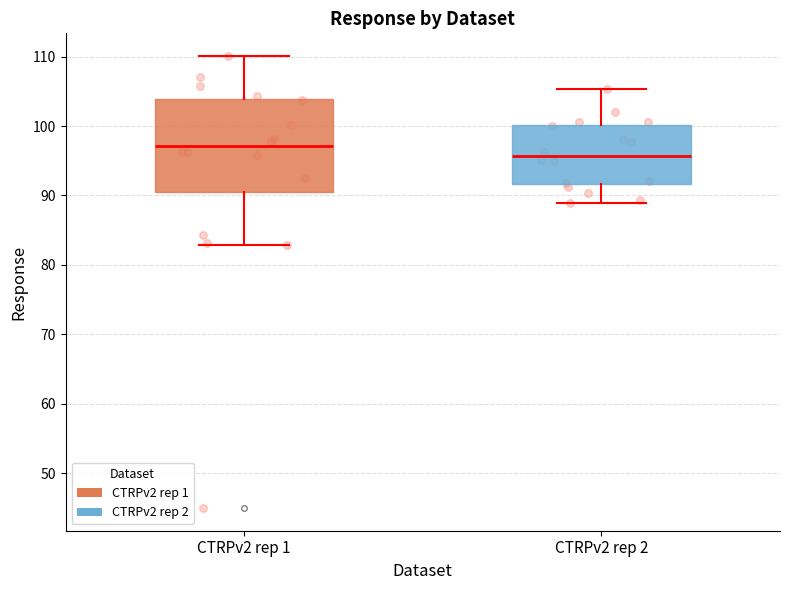

Which box is the tallest, from its lower edge to its upper edge?

CTRPv2 rep 1